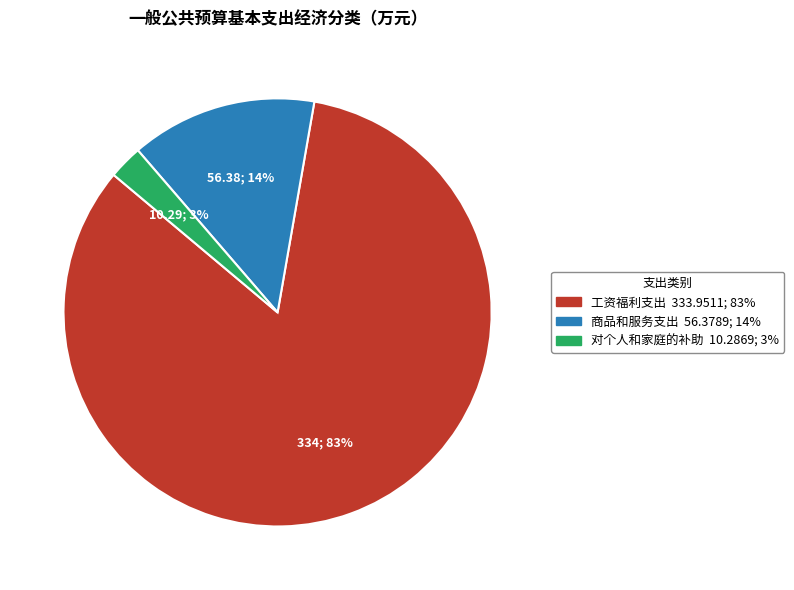

Do 商品和服务支出 and 工资福利支出 together represent more than half of the pie?

Yes